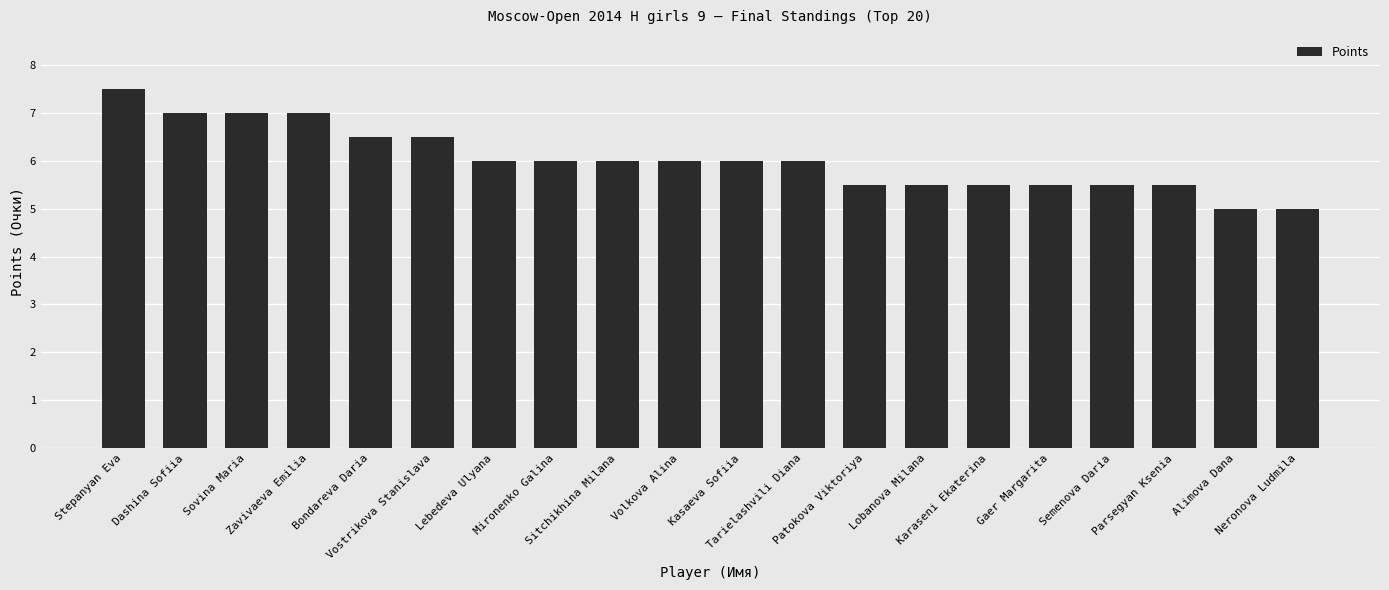

What is the difference between the second highest and minimum values?

2.0